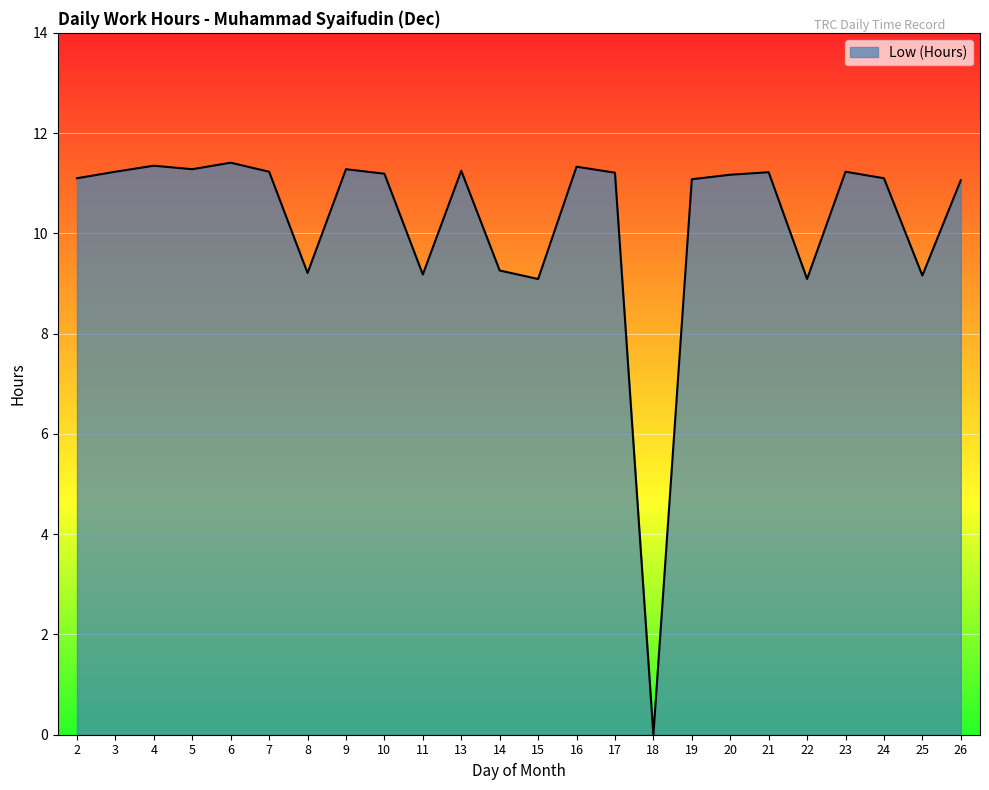

What is the difference between the maximum and minimum values?

11.4